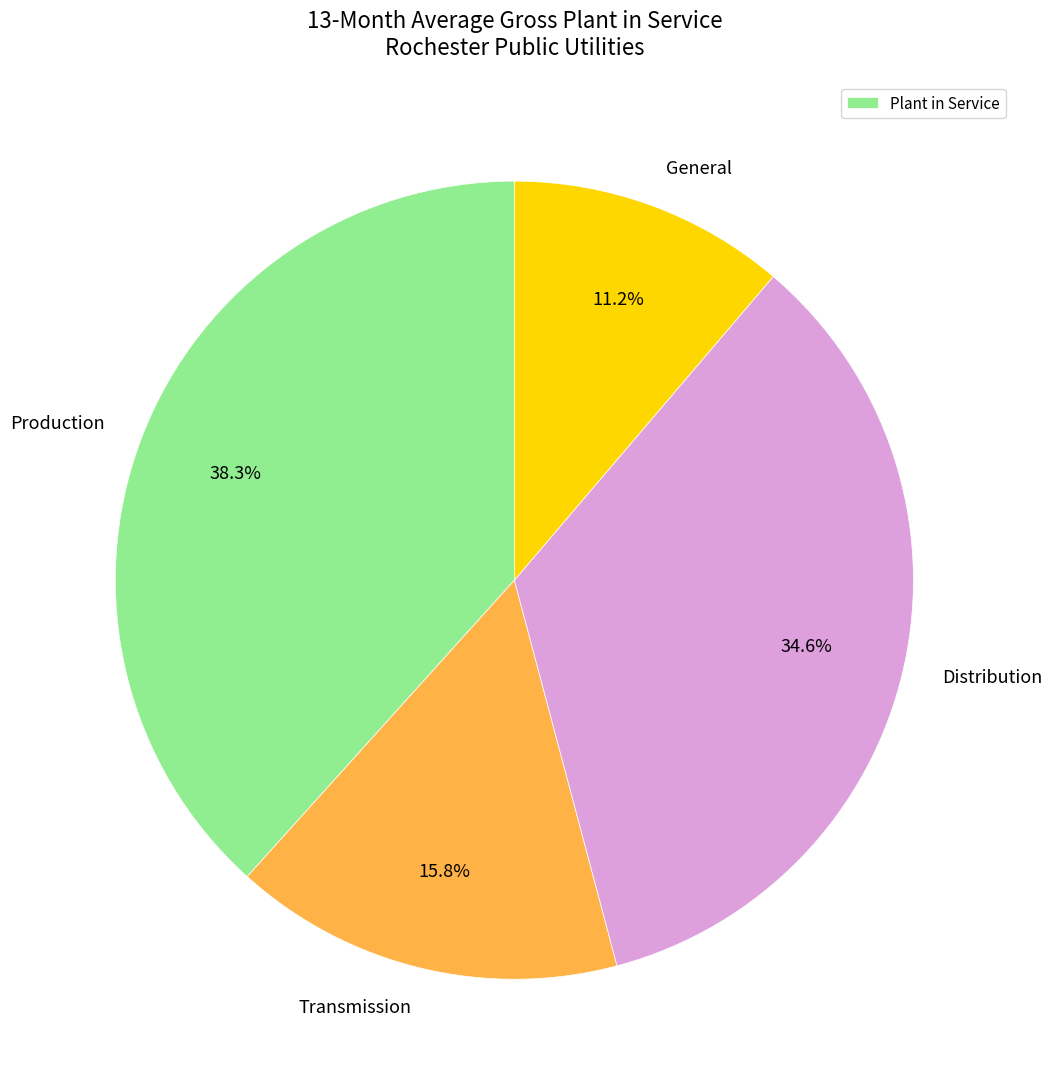

Is it true that Transmission is 27% of the pie?

False